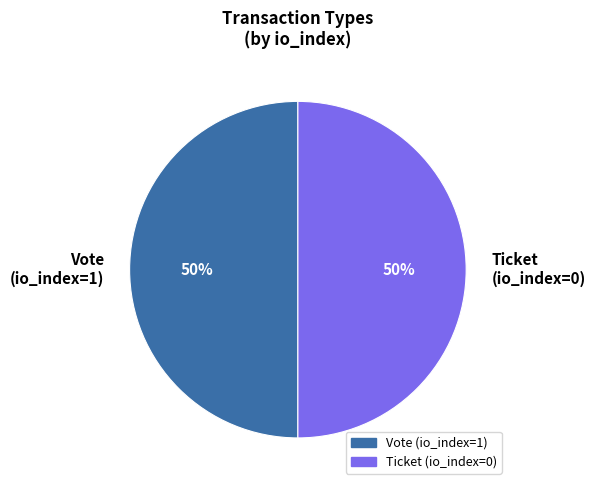

What is the ratio of the value at Vote (io_index=1) to the value at Ticket (io_index=0)?

1.0